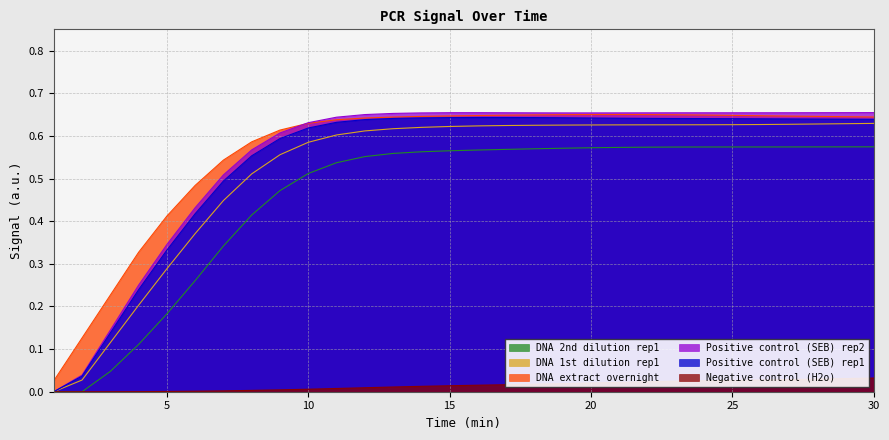

True or false: Positive control (SEB) rep1 has a value of 1.0 at 10.

False